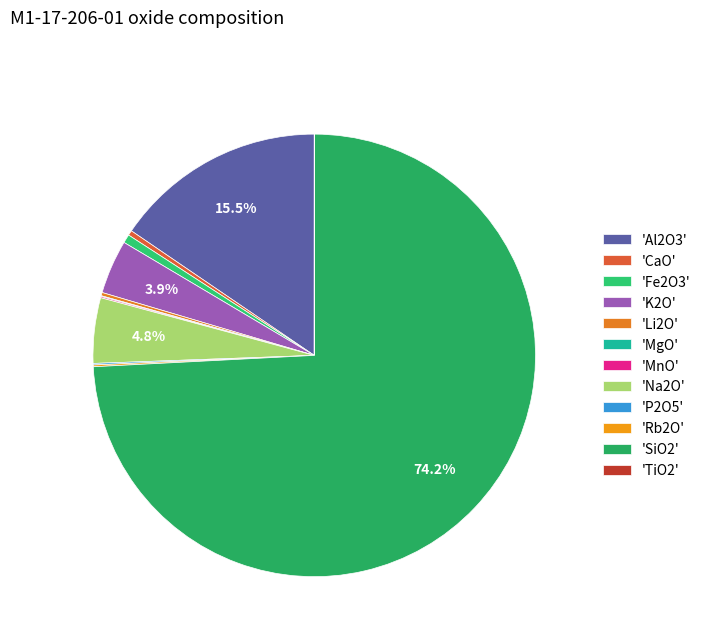

Is there a majority slice in this chart?

Yes